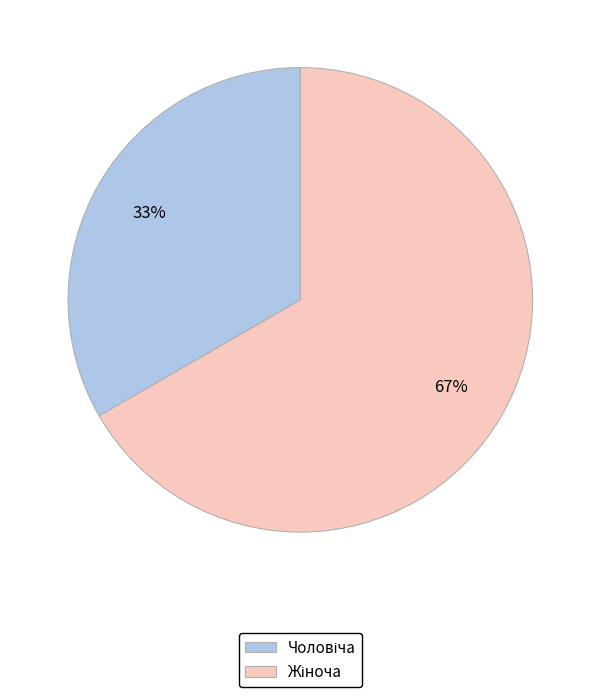

Is there a majority slice in this chart?

Yes